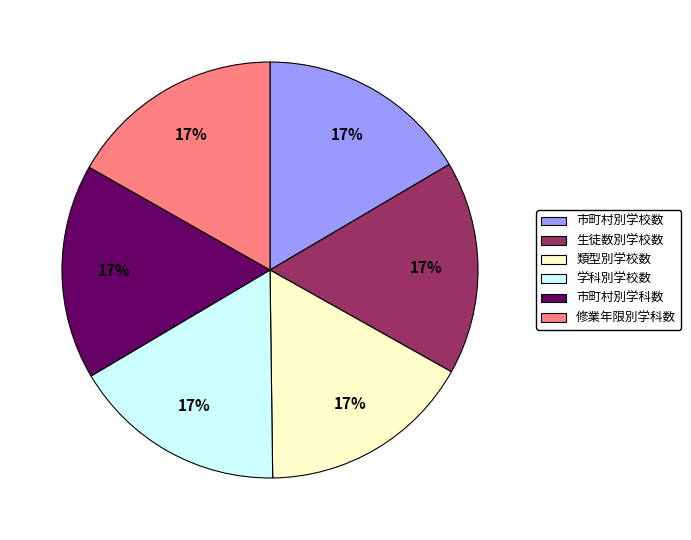

Does any single category account for the majority?

No